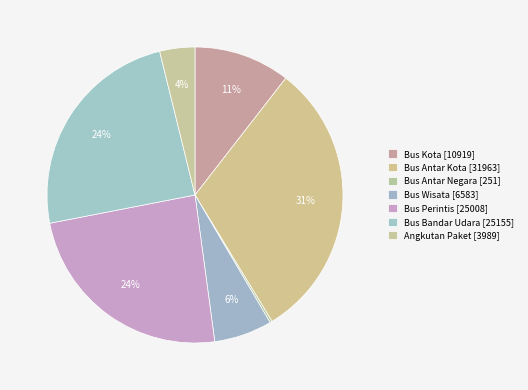

Which has a higher value, Angkutan Paket or Bus Antar Negara?

Angkutan Paket